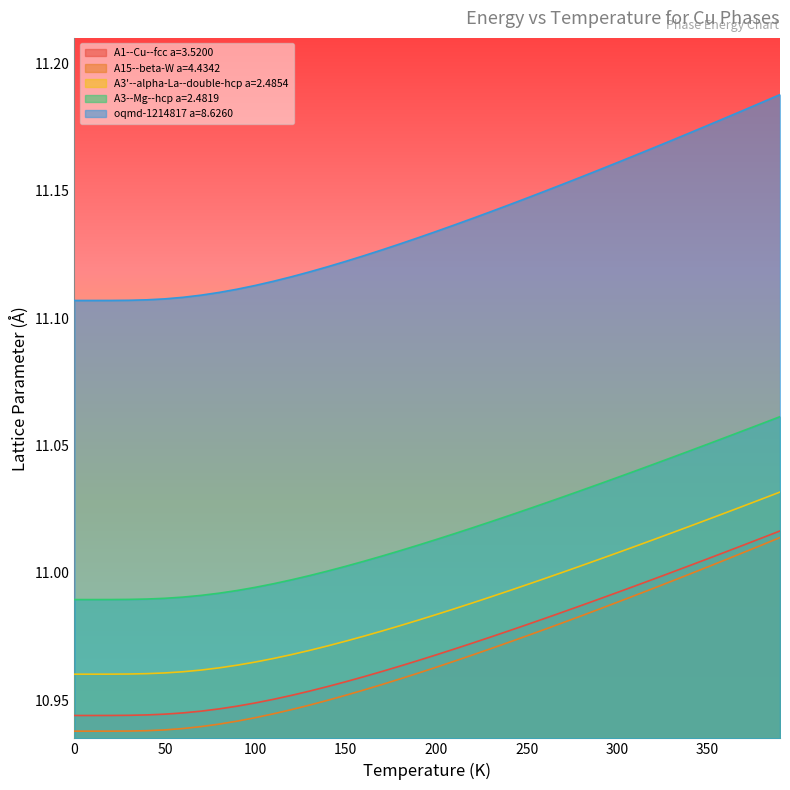

True or false: oqmd-1214817 a=8.6260 and A3--Mg--hcp a=2.4819 cross at least once.

False